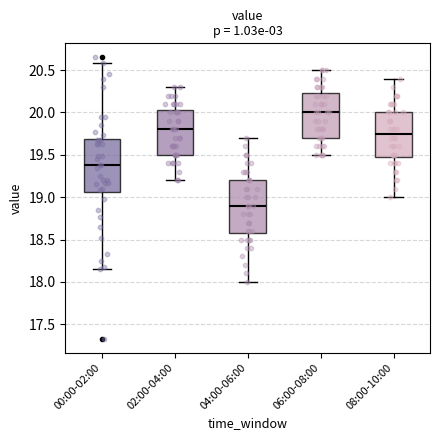

Which box has the lowest median line?

04:00-06:00